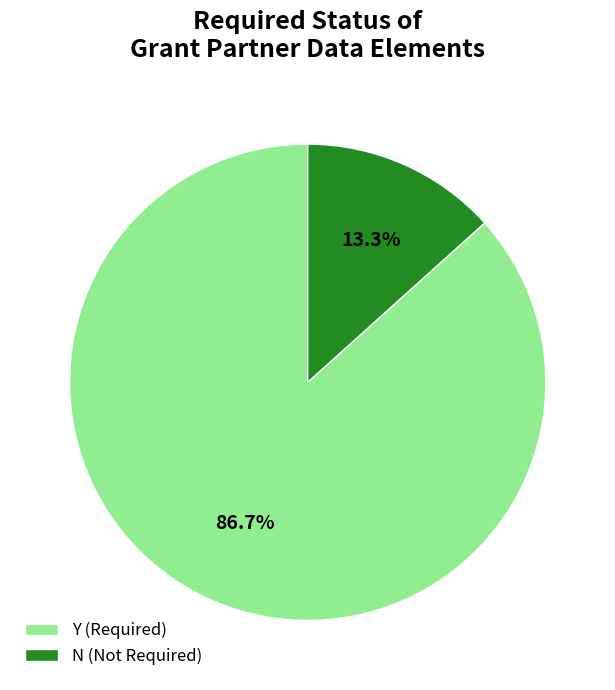

What is the smallest slice in the pie chart?

N